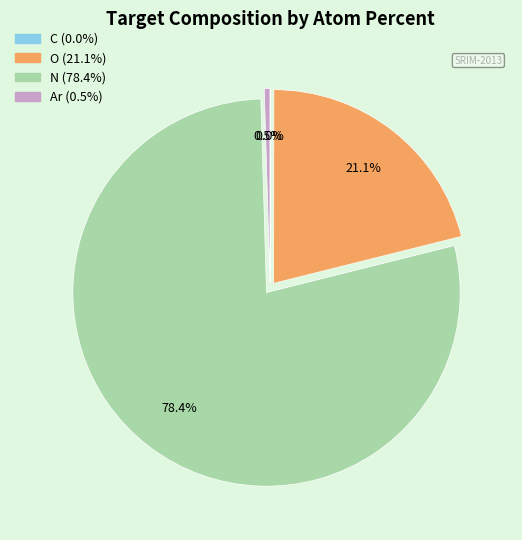

Which has a higher value, N or Ar?

N